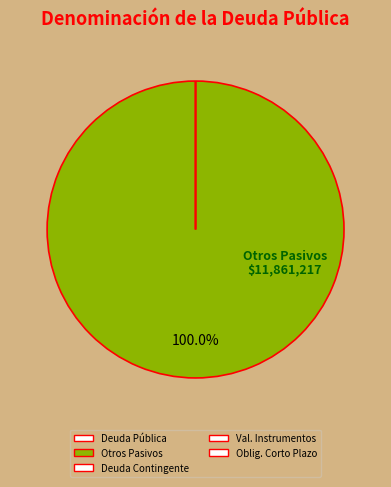

Do Deuda Pública and Deuda Contingente together represent more than half of the pie?

No